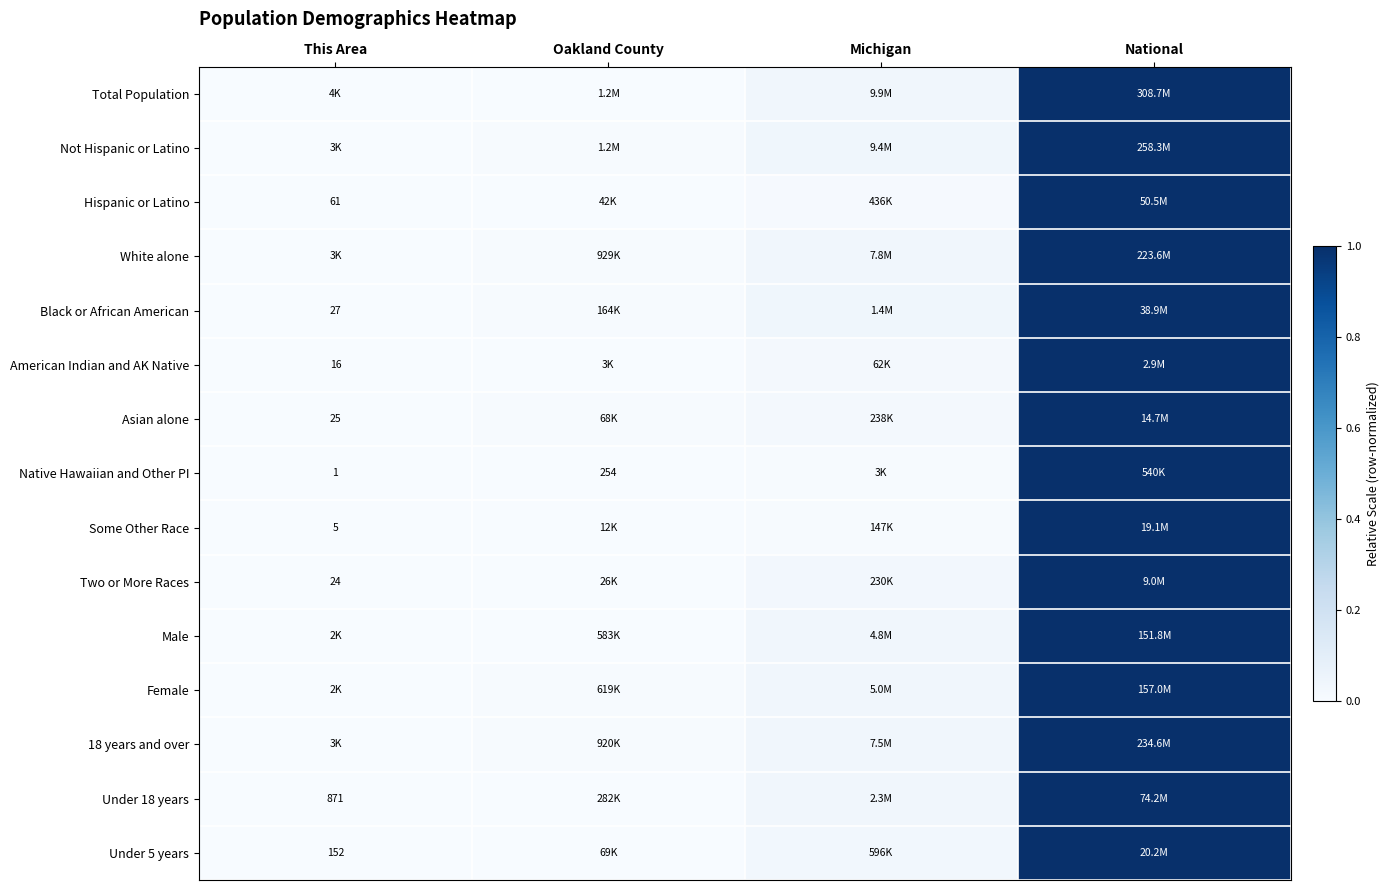

What is the highest value of the 18 years and over series?

1.0